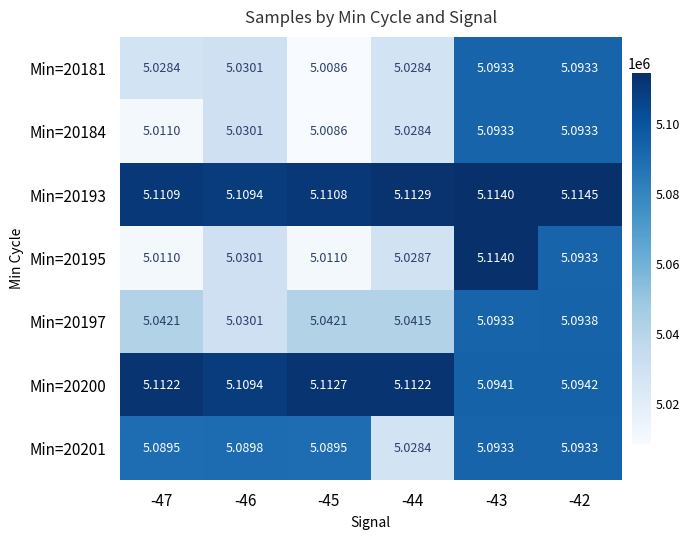

How many distinct data groups are displayed?

7